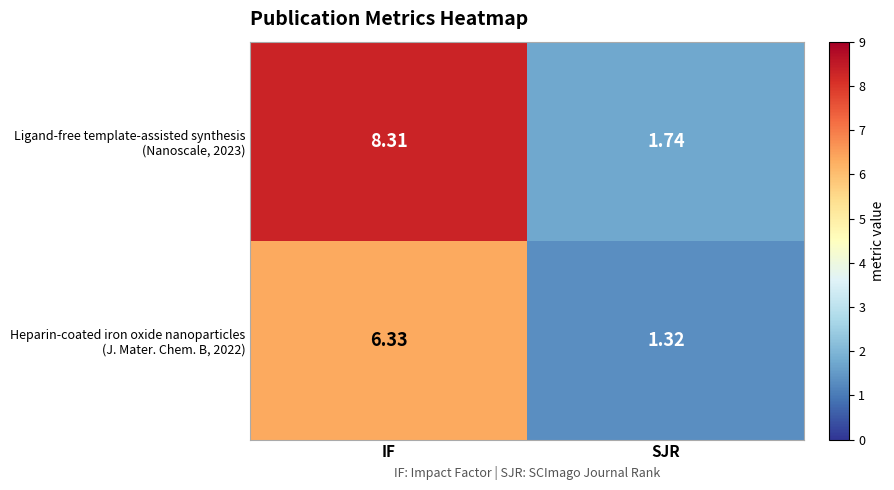

At which category is the sum across all series the highest?

IF